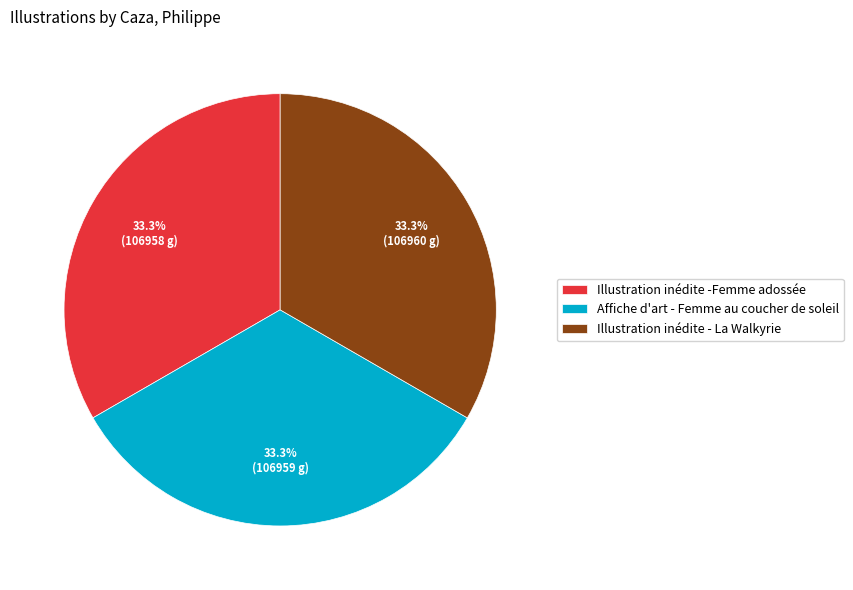

Is it true that Affiche d'art - Femme au coucher de soleil is 23% of the pie?

False